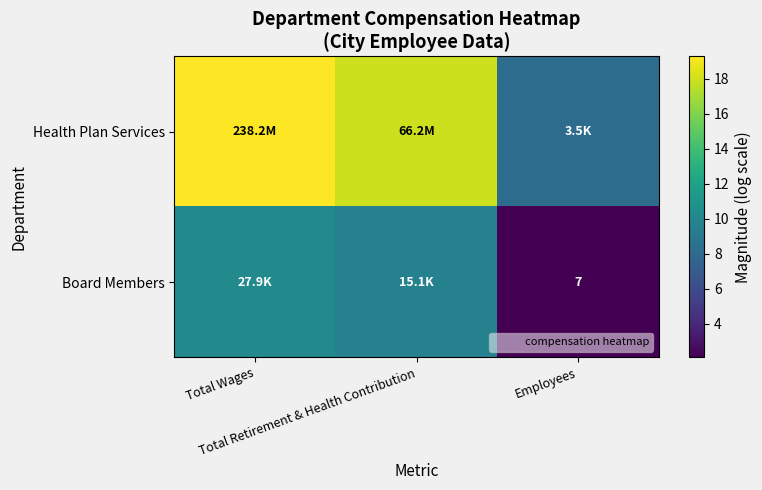

At which label is Board Members closest to 6?

Total Retirement & Health Contribution